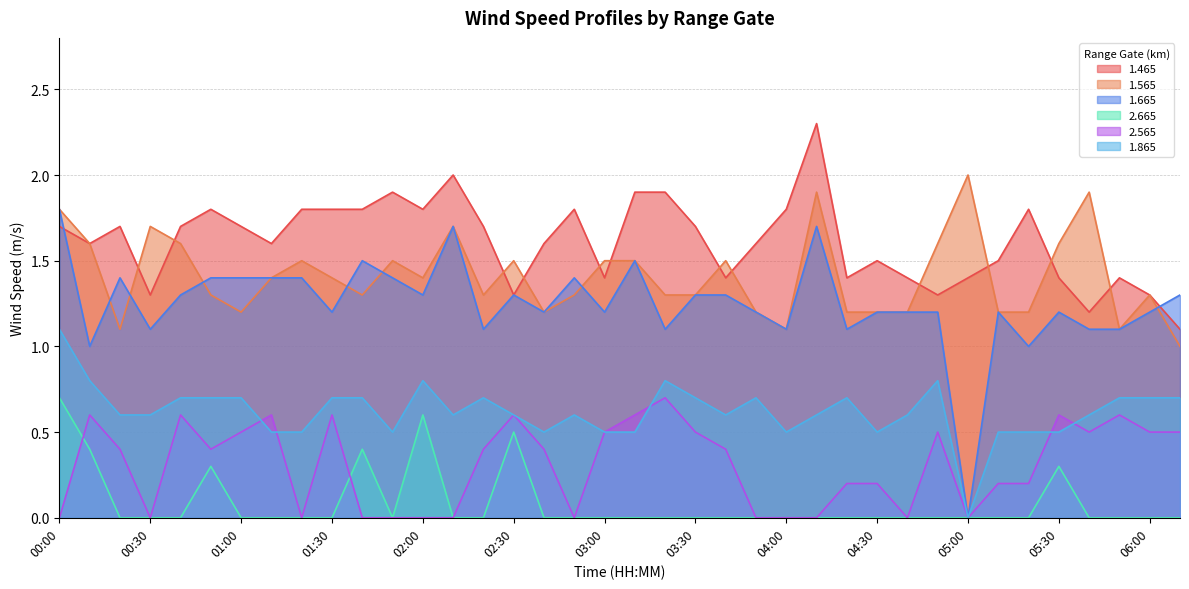

Which series changed the most between 02:10 and 03:20?

2.565